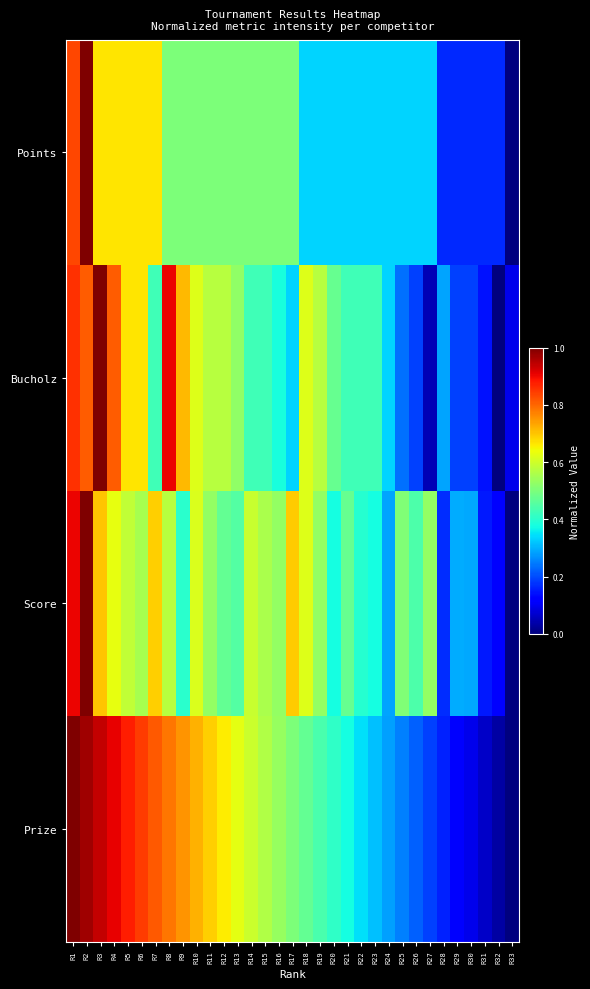

Reading left to right, extract all data points from this chart.

Points: R1=0.8	R2=1.0	R3=0.7	R4=0.7	R5=0.7	R6=0.7	R7=0.7	R8=0.5	R9=0.5	R10=0.5	R11=0.5	R12=0.5	R13=0.5	R14=0.5	R15=0.5	R16=0.5	R17=0.5	R18=0.3	R19=0.3	R20=0.3	R21=0.3	R22=0.3	R23=0.3	R24=0.3	R25=0.3	R26=0.3	R27=0.3	R28=0.2	R29=0.2	R30=0.2	R31=0.2	R32=0.2	R33=0.0
Bucholz: R1=0.9	R2=0.8	R3=1.0	R4=0.8	R5=0.7	R6=0.7	R7=0.4	R8=0.9	R9=0.7	R10=0.6	R11=0.6	R12=0.6	R13=0.5	R14=0.4	R15=0.4	R16=0.4	R17=0.3	R18=0.6	R19=0.6	R20=0.5	R21=0.4	R22=0.4	R23=0.4	R24=0.3	R25=0.2	R26=0.2	R27=0.0	R28=0.3	R29=0.2	R30=0.2	R31=0.1	R32=0.0	R33=0.1
Score: R1=0.9	R2=1.0	R3=0.7	R4=0.6	R5=0.6	R6=0.6	R7=0.7	R8=0.6	R9=0.4	R10=0.6	R11=0.5	R12=0.5	R13=0.5	R14=0.6	R15=0.6	R16=0.5	R17=0.7	R18=0.6	R19=0.5	R20=0.4	R21=0.5	R22=0.4	R23=0.4	R24=0.3	R25=0.5	R26=0.4	R27=0.5	R28=0.2	R29=0.3	R30=0.3	R31=0.2	R32=0.1	R33=0.0
Prize: R1=1.0	R2=1.0	R3=0.9	R4=0.9	R5=0.9	R6=0.8	R7=0.8	R8=0.8	R9=0.8	R10=0.7	R11=0.7	R12=0.7	R13=0.6	R14=0.6	R15=0.6	R16=0.5	R17=0.5	R18=0.5	R19=0.4	R20=0.4	R21=0.4	R22=0.3	R23=0.3	R24=0.3	R25=0.2	R26=0.2	R27=0.2	R28=0.2	R29=0.1	R30=0.1	R31=0.1	R32=0.0	R33=0.0